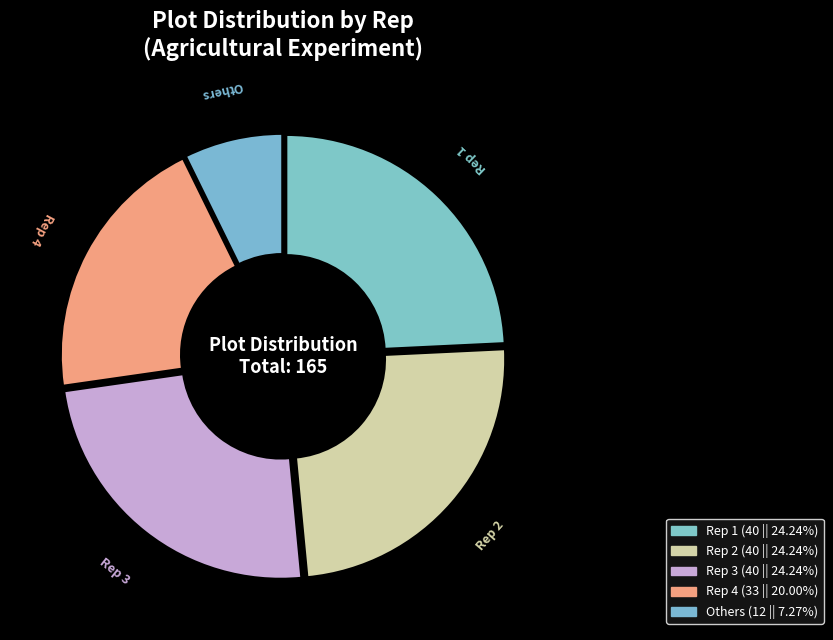

How many segments does this pie chart have?

5